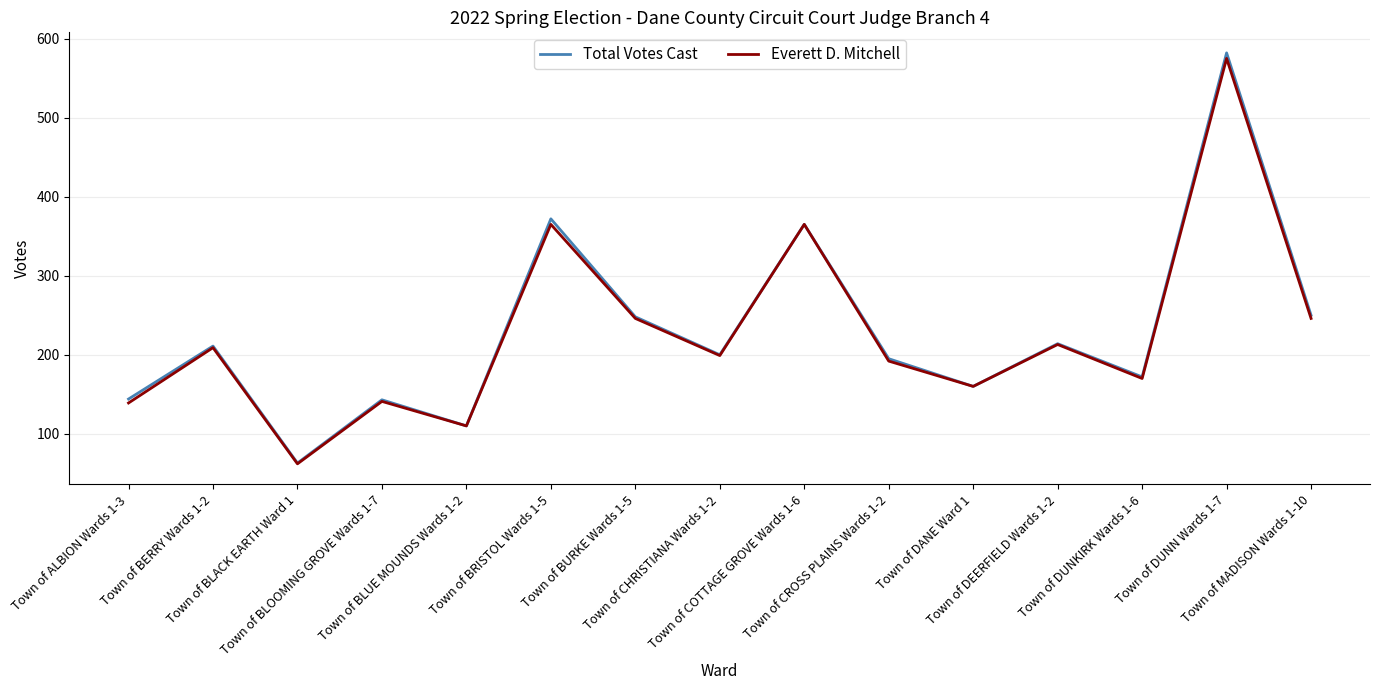

What is the maximum value for Total Votes Cast?

582